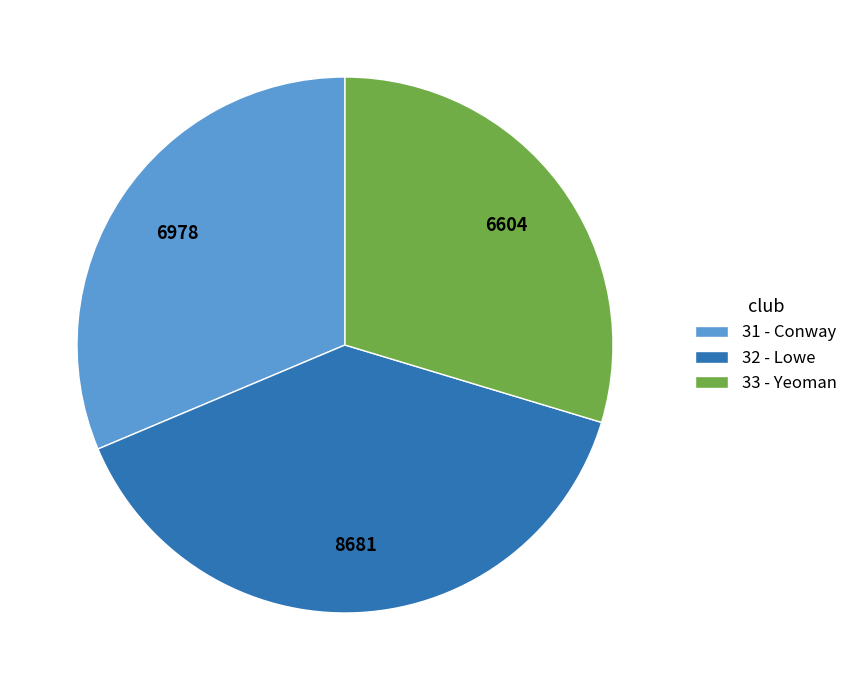

Approximately how many times larger is the value at 32 - Lowe compared to 31 - Conway?

1.2